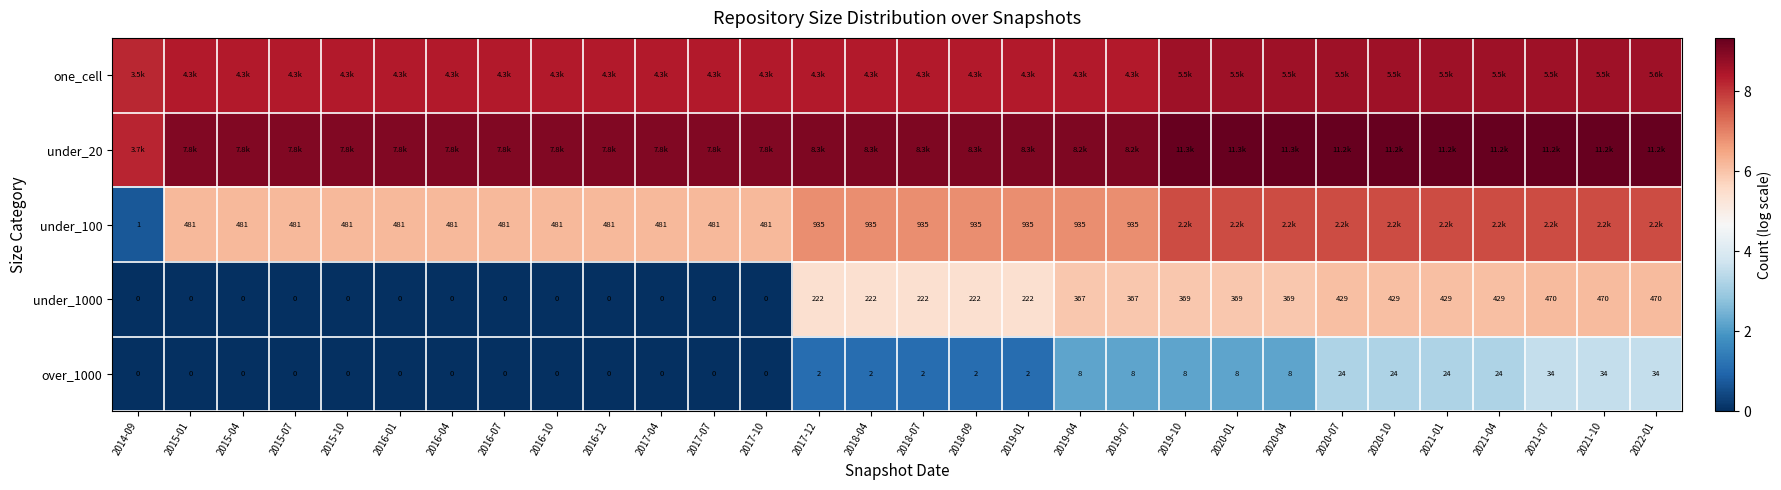

Is the value of under_1000 at 2021-10 greater than the value of under_100 at 2016-10?

No